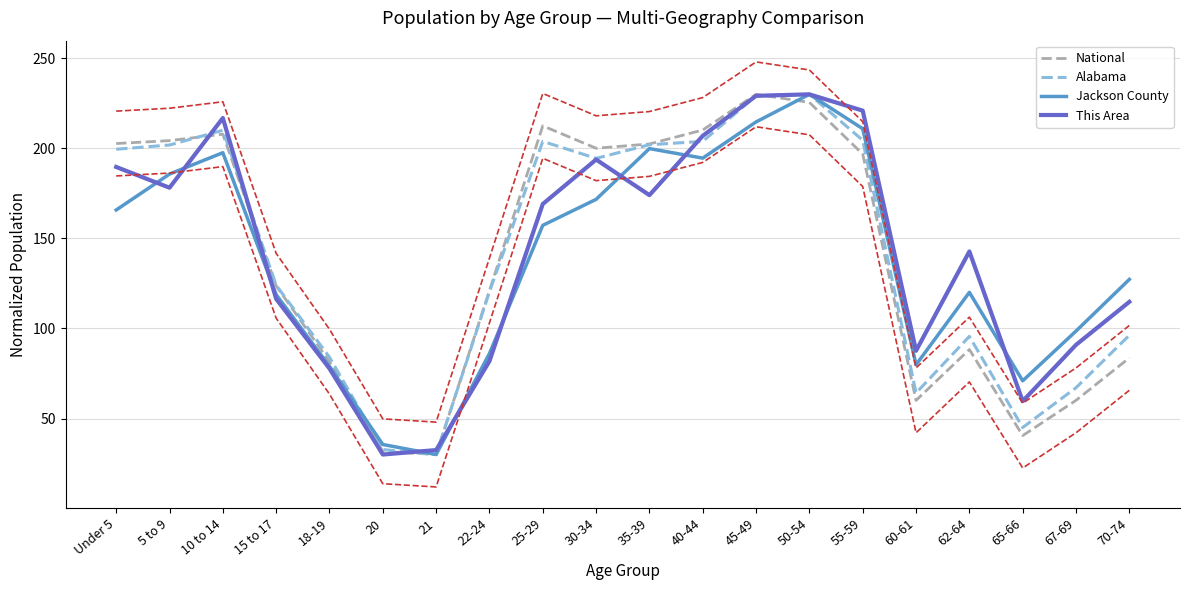

Is it true that This Area equals 68.3 at 40-44?

False